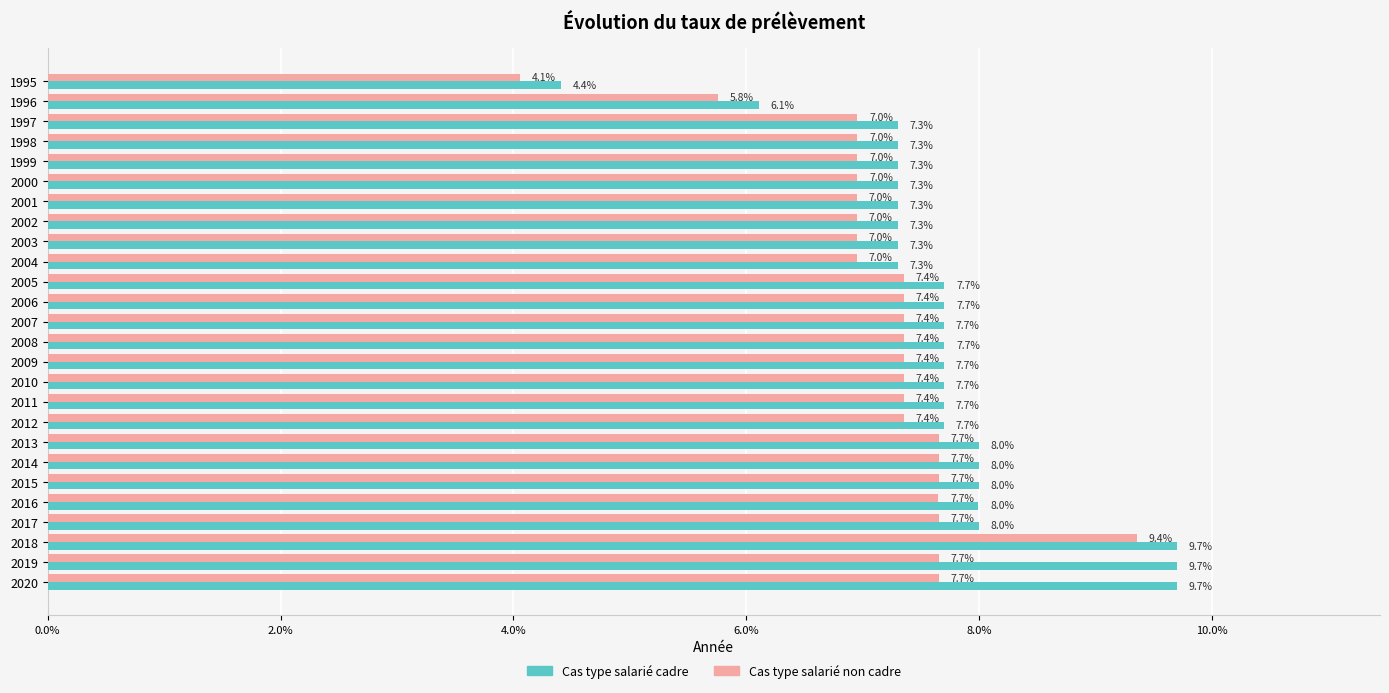

Reading left to right, extract all data points from this chart.

Cas type salarié cadre: 0.0	0.1	0.1	0.1	0.1	0.1	0.1	0.1	0.1	0.1	0.1	0.1	0.1	0.1	0.1	0.1	0.1	0.1	0.1	0.1	0.1	0.1	0.1	0.1	0.1	0.1
Cas type salarié non cadre: 0.0	0.1	0.1	0.1	0.1	0.1	0.1	0.1	0.1	0.1	0.1	0.1	0.1	0.1	0.1	0.1	0.1	0.1	0.1	0.1	0.1	0.1	0.1	0.1	0.1	0.1